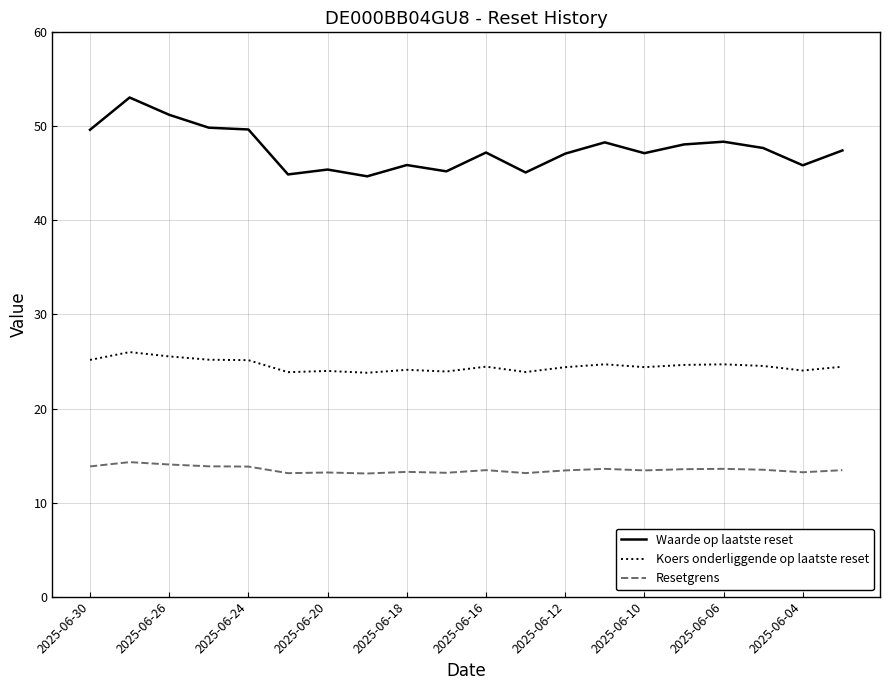

What is the difference between the maximum and minimum values in the Resetgrens series?

1.2